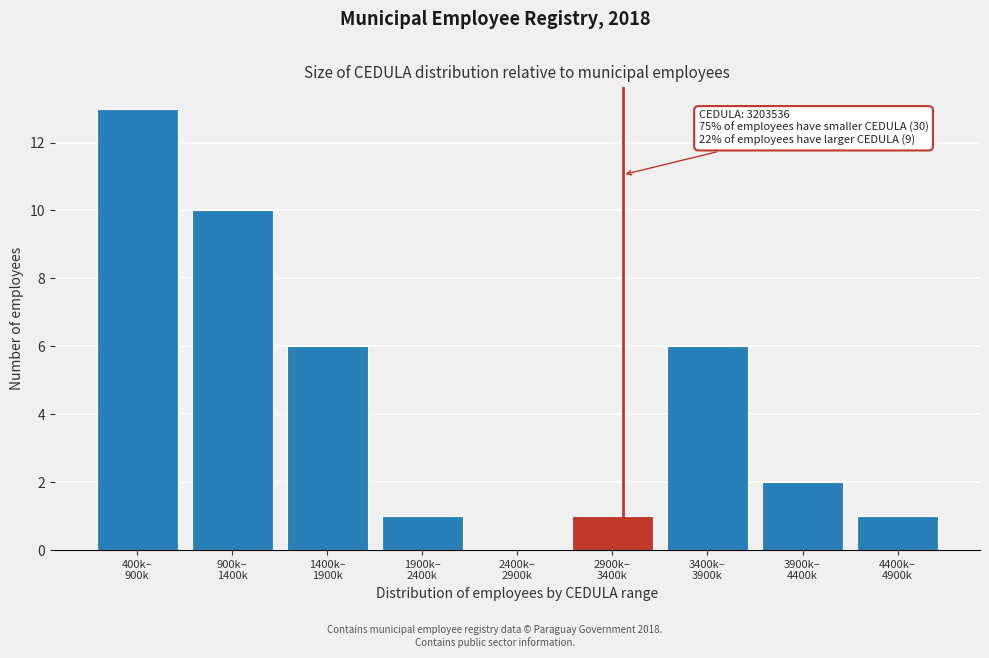

What is the maximum value shown in the chart?

13